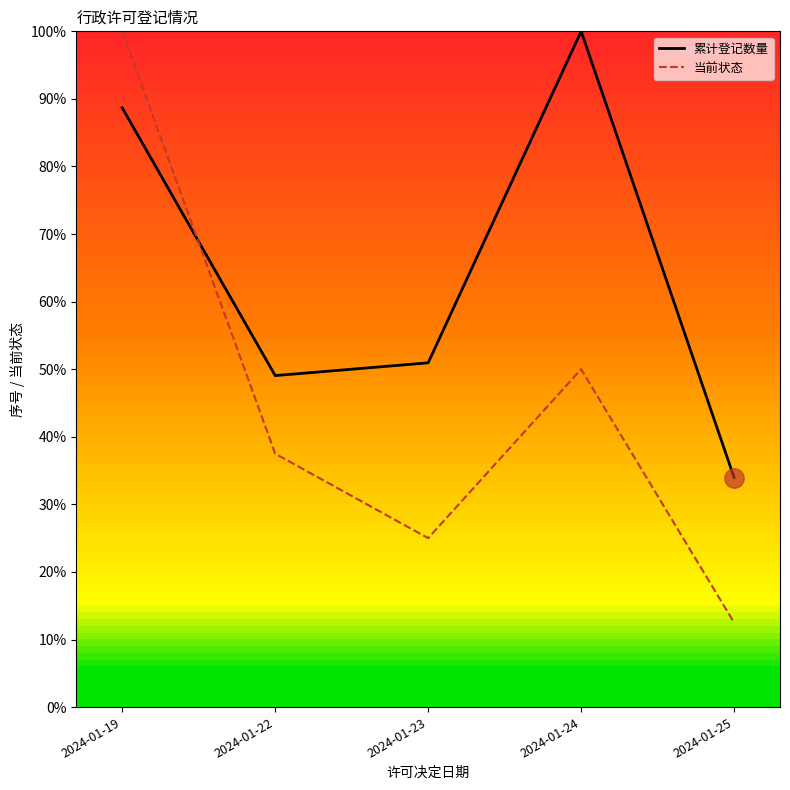

After their last crossing, which series has the higher values: 累计登记数量 or 当前状态?

累计登记数量